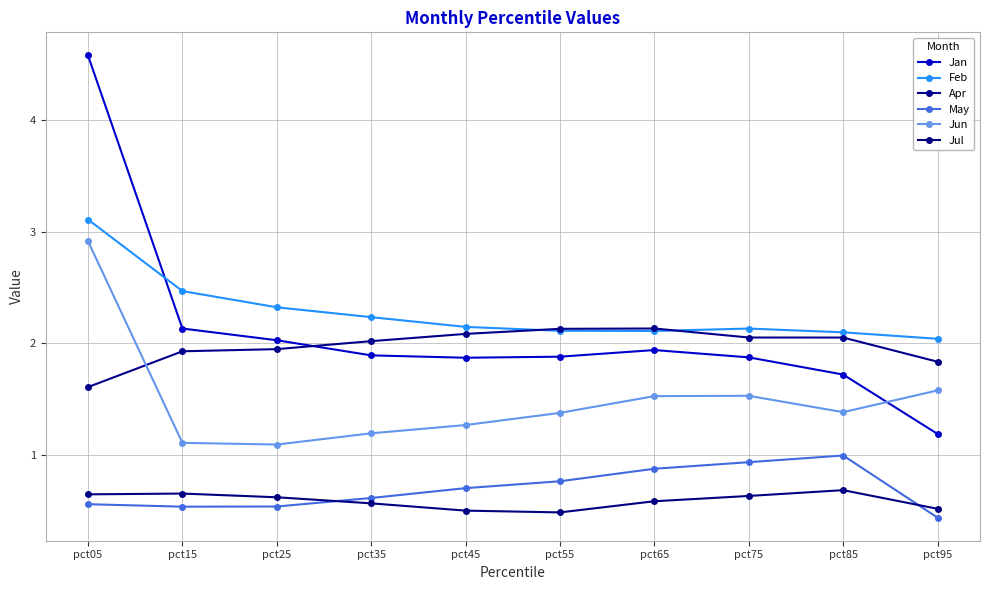

In Apr, how many points are higher than both neighbors (excluding endpoints)?

1